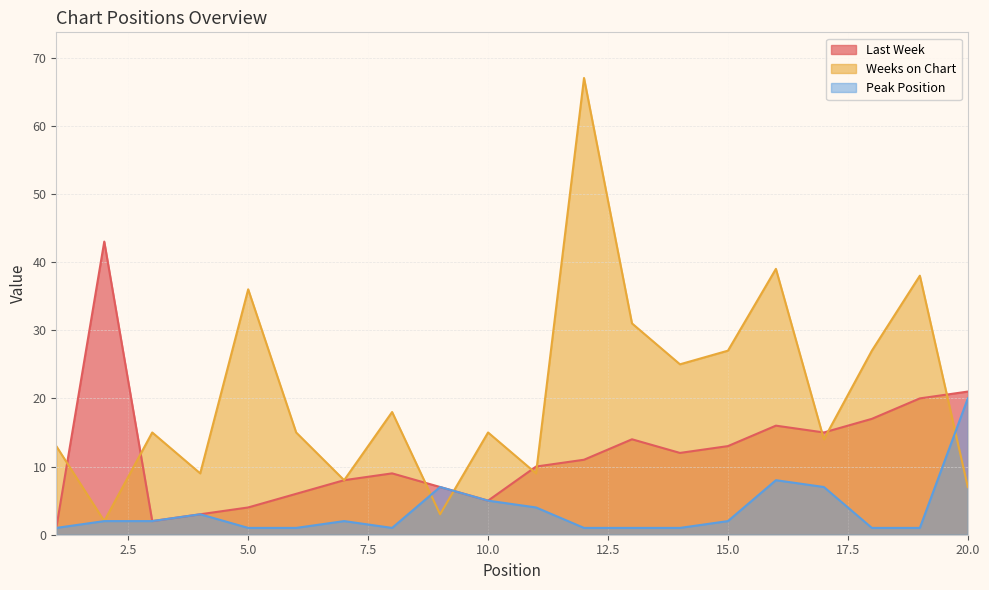

Between which two adjacent categories do Weeks on Chart and Last Week first intersect?

1 and 2